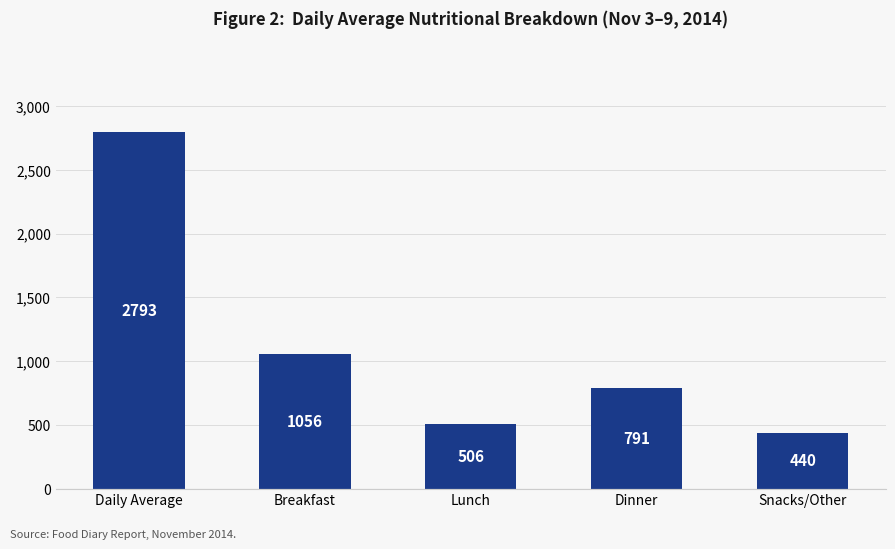

List the labels in order of value, largest first.

Daily Average, Breakfast, Dinner, Lunch, Snacks/Other